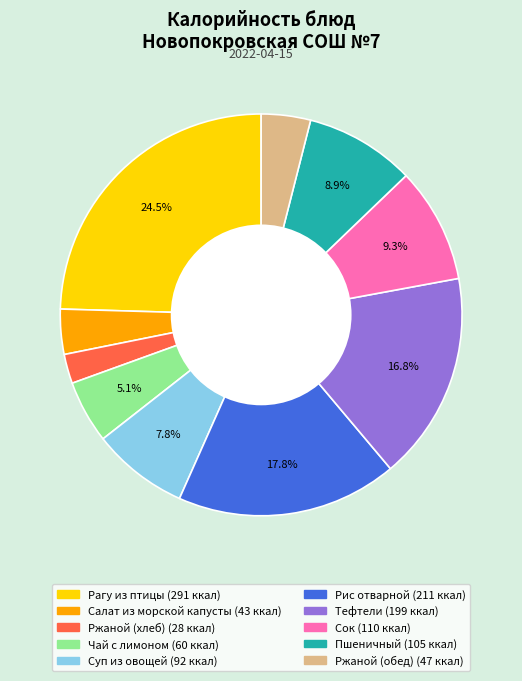

Is there any slice that represents more than half of the pie?

No